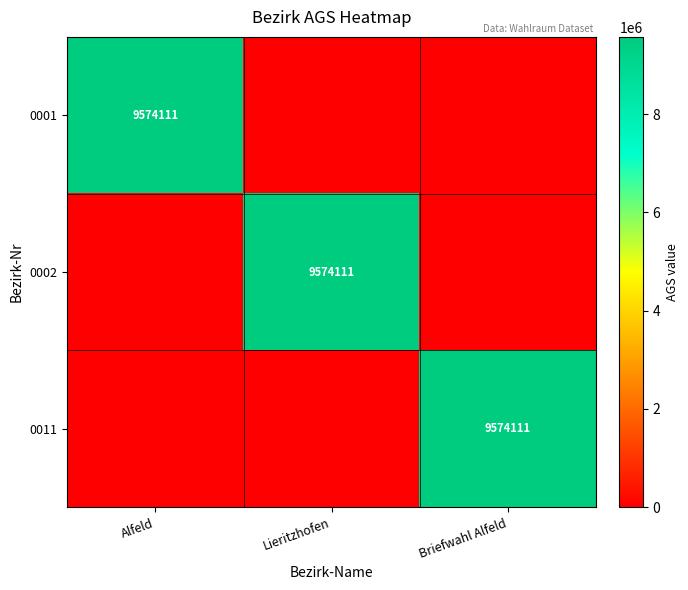

The value of 0001 at Alfeld is 9574111. True or false?

True